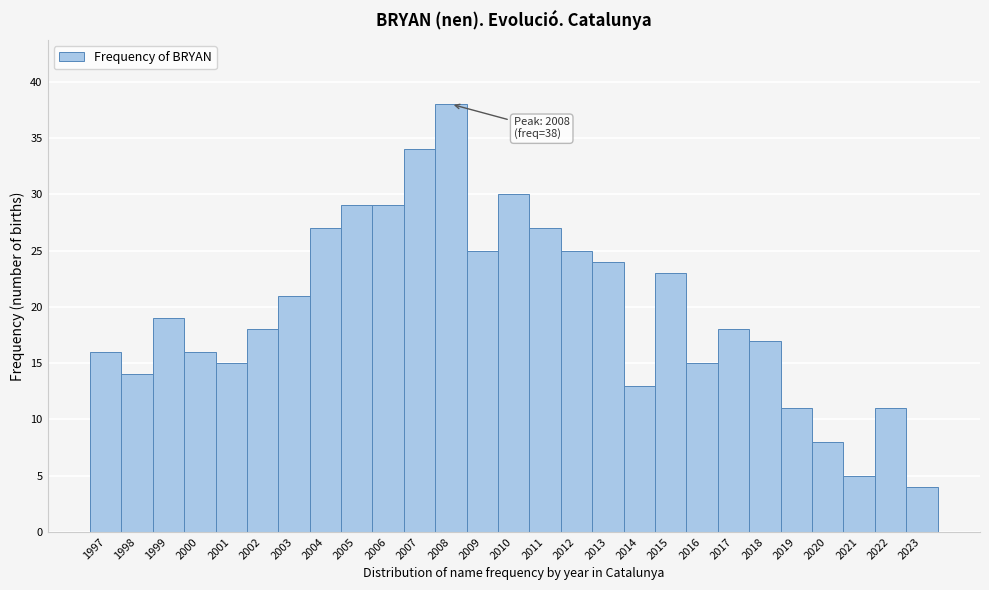

Reading right to left, list all the values displayed in this chart.

2023=4	2022=11	2021=5	2020=8	2019=11	2018=17	2017=18	2016=15	2015=23	2014=13	2013=24	2012=25	2011=27	2010=30	2009=25	2008=38	2007=34	2006=29	2005=29	2004=27	2003=21	2002=18	2001=15	2000=16	1999=19	1998=14	1997=16